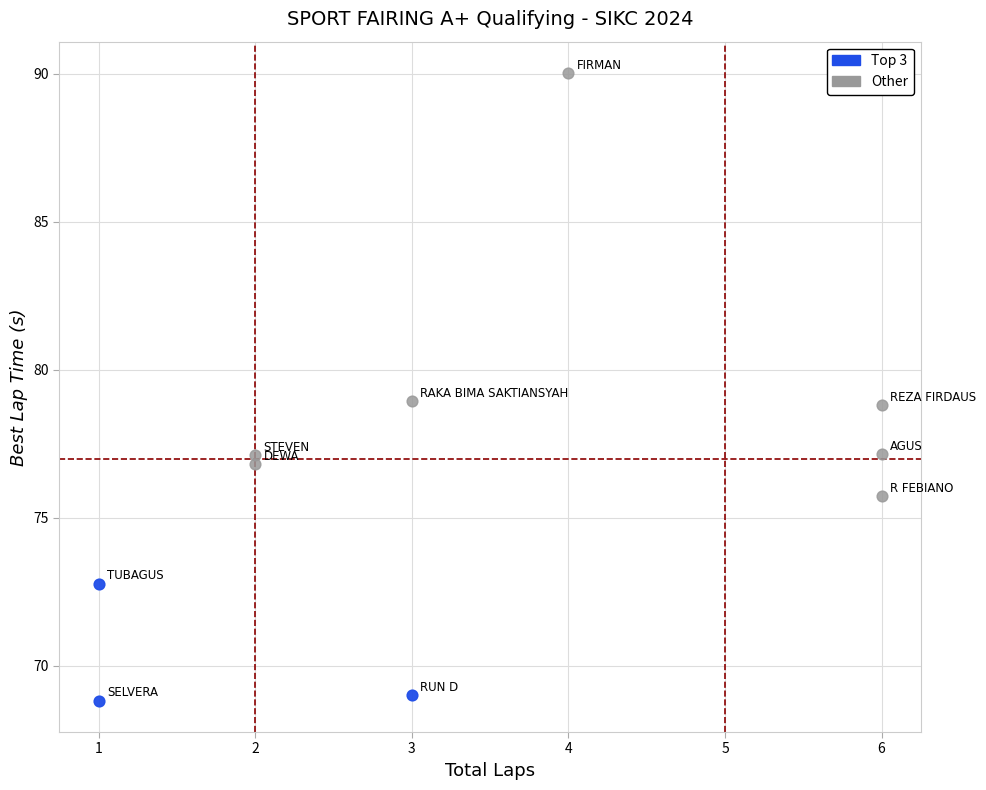

Which series has the largest Y range (max minus min)?

Other